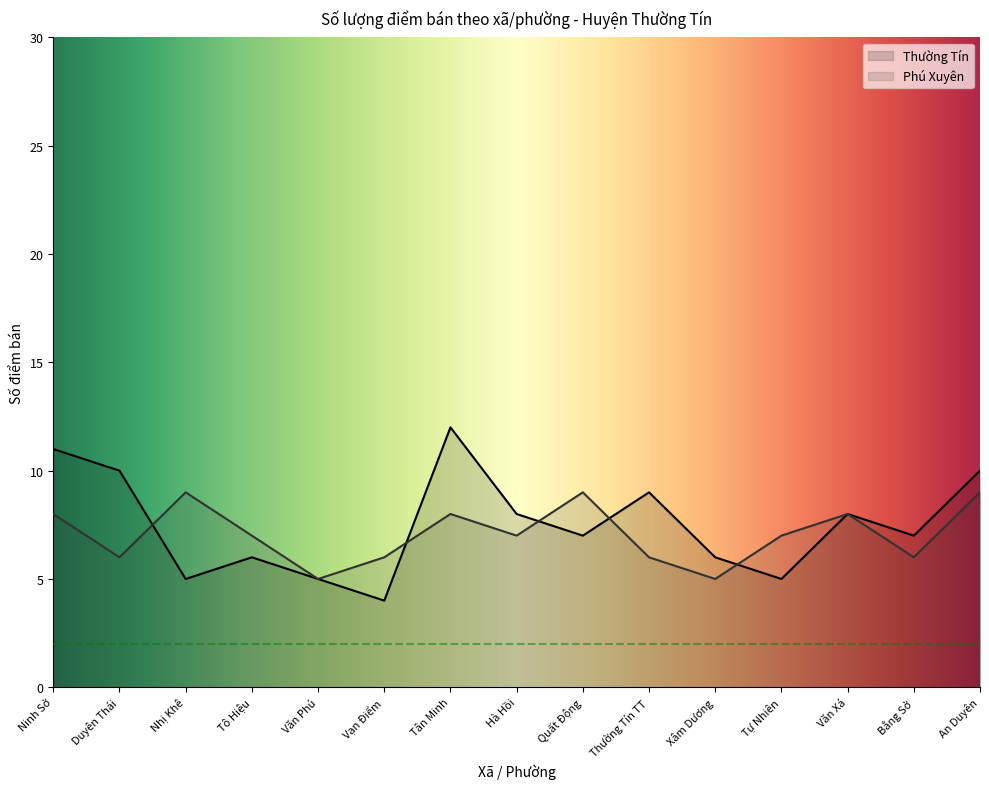

What is the difference between the maximum and minimum values in the Thường Tín series?

8